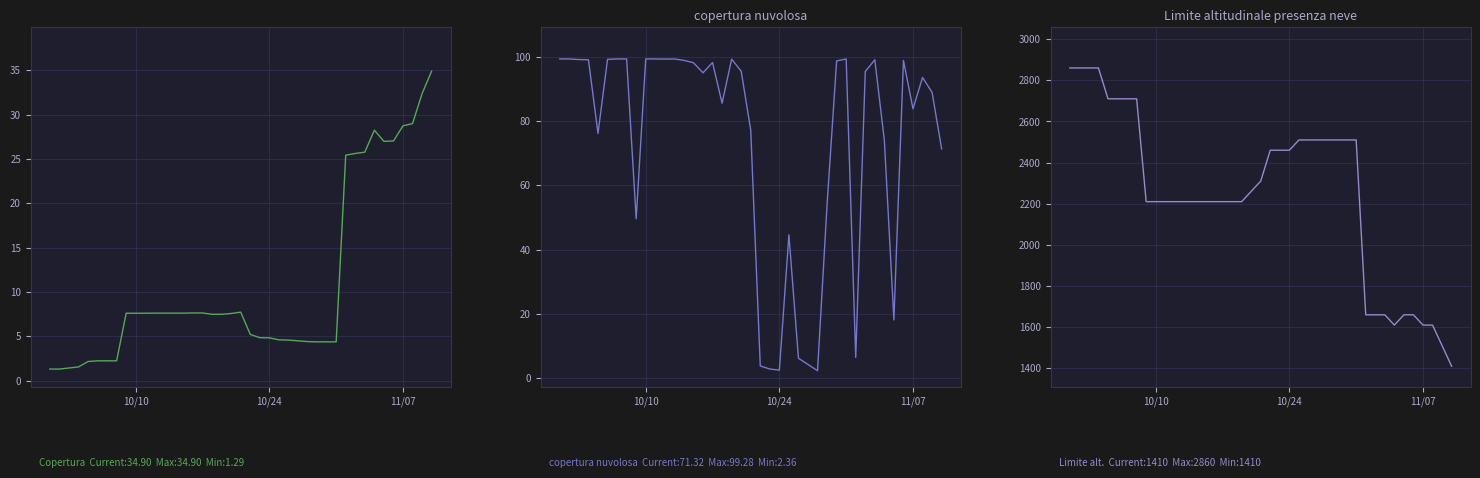

In copertura nuvolosa, how many points are lower than both neighbors (excluding endpoints)?

10